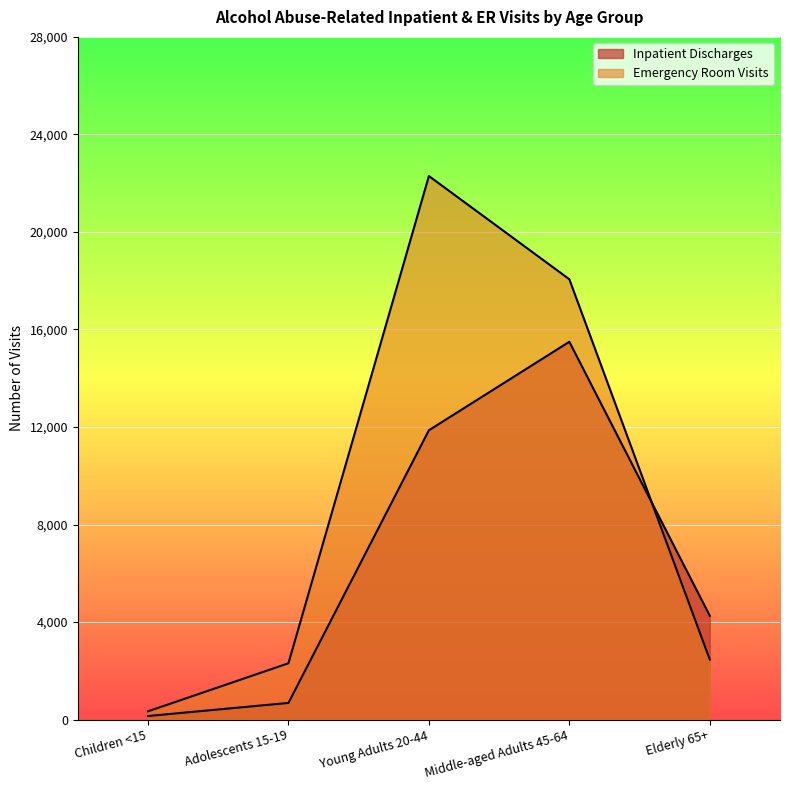

True or false: Inpatient Discharges has more than 2 points higher than both neighbors.

False